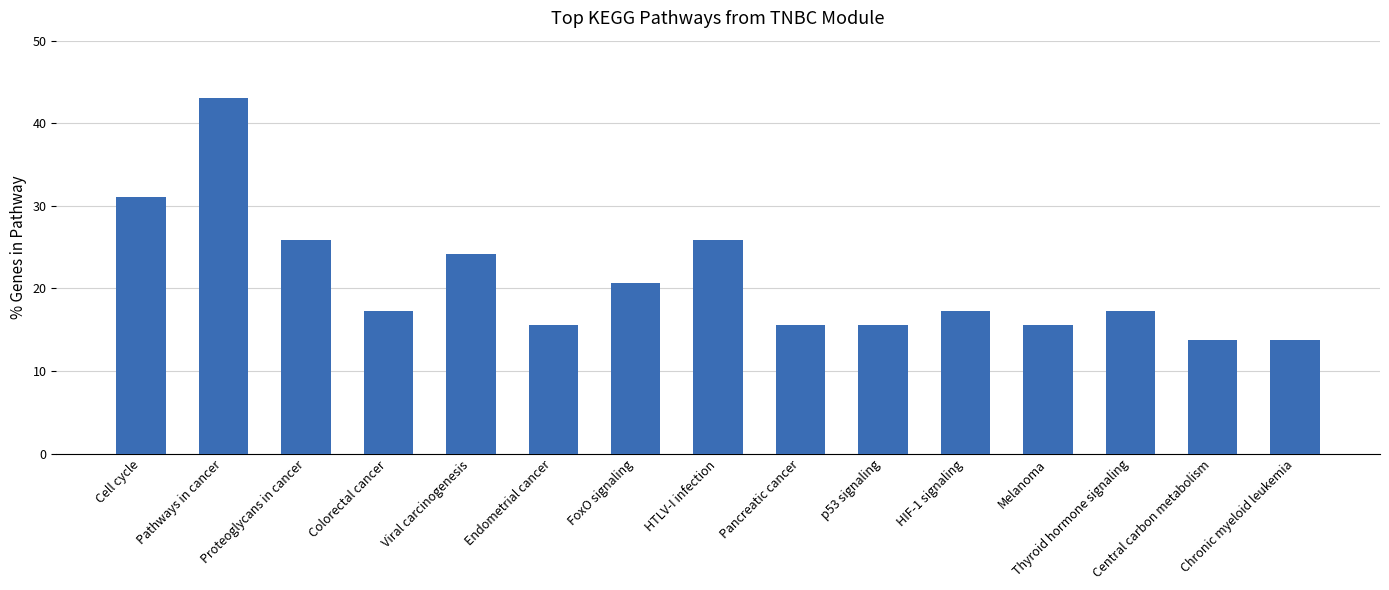

Count the number of data series in this chart.

1